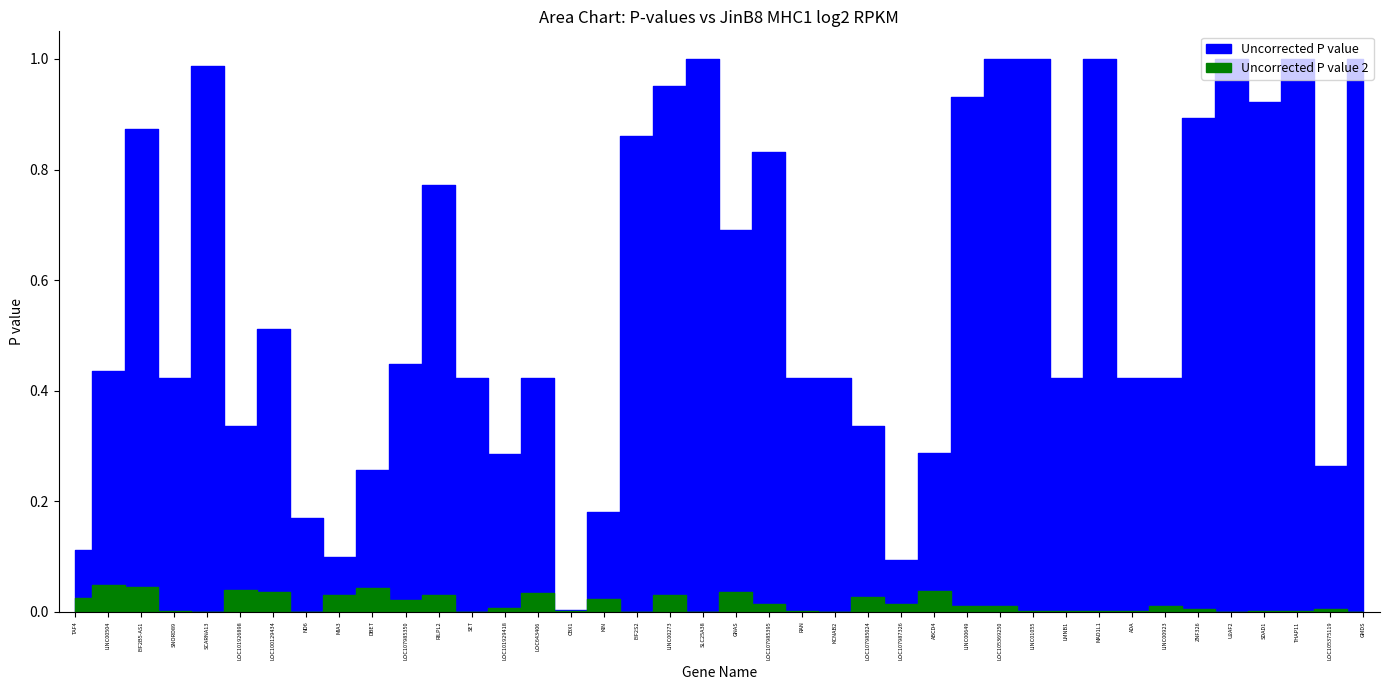

Reading left to right, extract all data points from this chart.

Uncorrected P value: 0.1	0.4	0.9	0.4	1.0	0.3	0.5	0.2	0.1	0.3	0.4	0.8	0.4	0.3	0.4	0.0	0.2	0.9	1.0	1.0	0.7	0.8	0.4	0.4	0.3	0.1	0.3	0.9	1.0	1.0	0.4	1.0	0.4	0.4	0.9	1.0	0.9	1.0	0.3	1.0
Uncorrected P value 2: 0.0	0.0	0.0	0.0	0.0	0.0	0.0	0.0	0.0	0.0	0.0	0.0	0.0	0.0	0.0	0.0	0.0	0.0	0.0	0.0	0.0	0.0	0.0	0.0	0.0	0.0	0.0	0.0	0.0	0.0	0.0	0.0	0.0	0.0	0.0	0.0	0.0	0.0	0.0	0.0